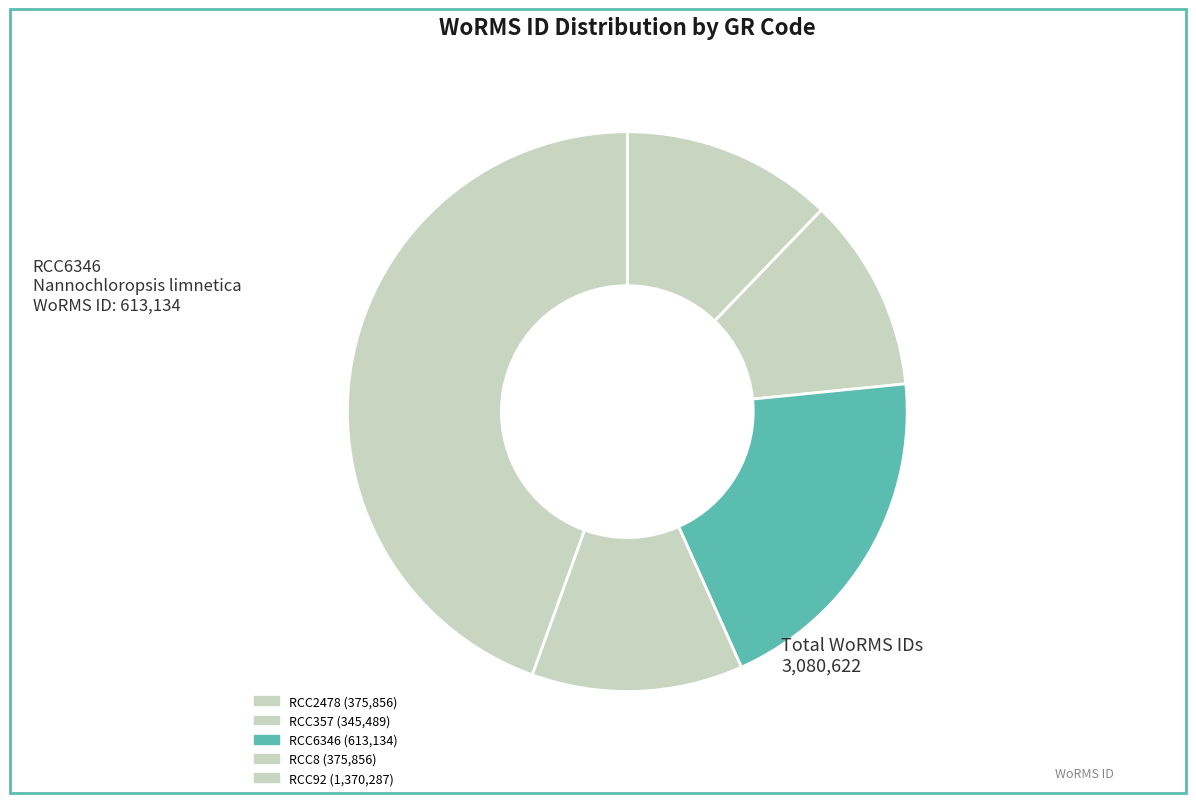

Is there a majority slice in this chart?

No